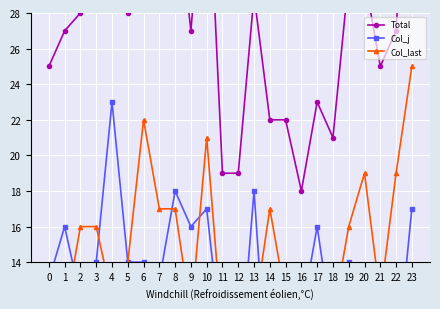

True or false: Col_last and Total intersect in this chart.

False